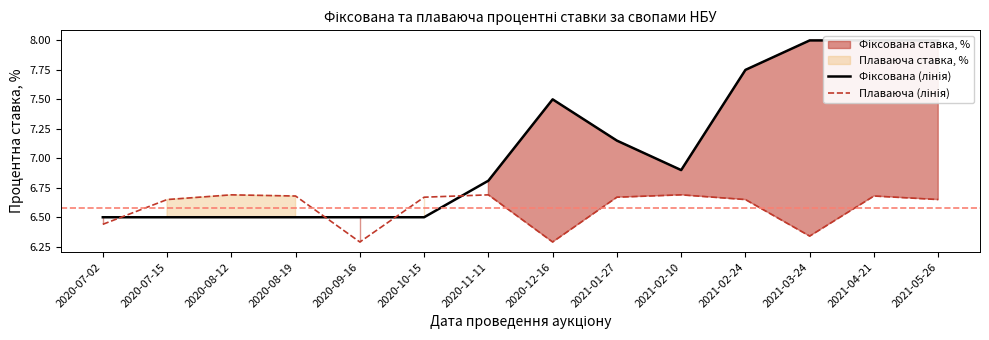

What is the total value across all series at 2021-03-24?

14.3